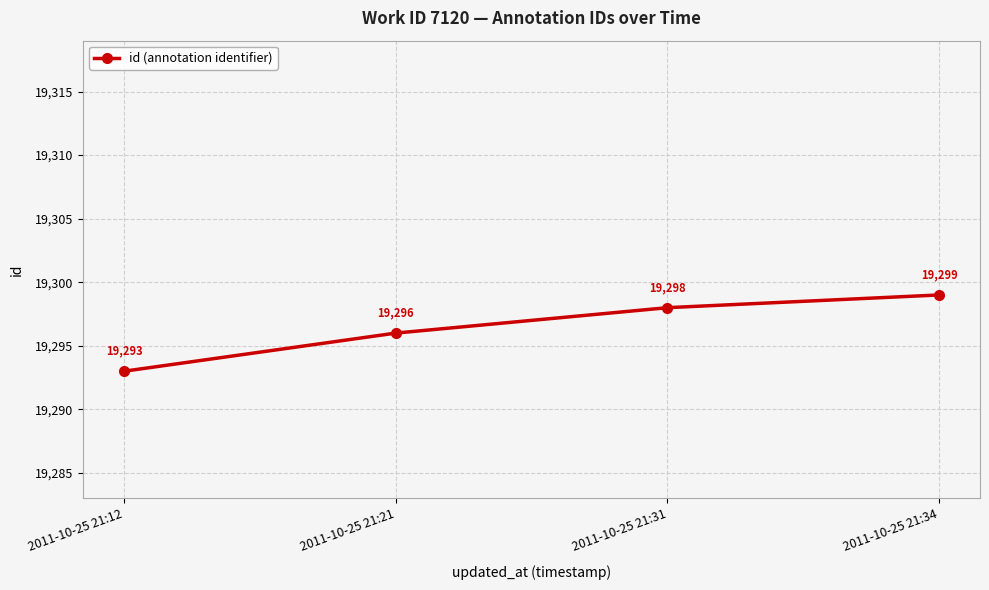

Reading right to left, list all the values displayed in this chart.

2011-10-25 21:34=19299	2011-10-25 21:31=19298	2011-10-25 21:21=19296	2011-10-25 21:12=19293